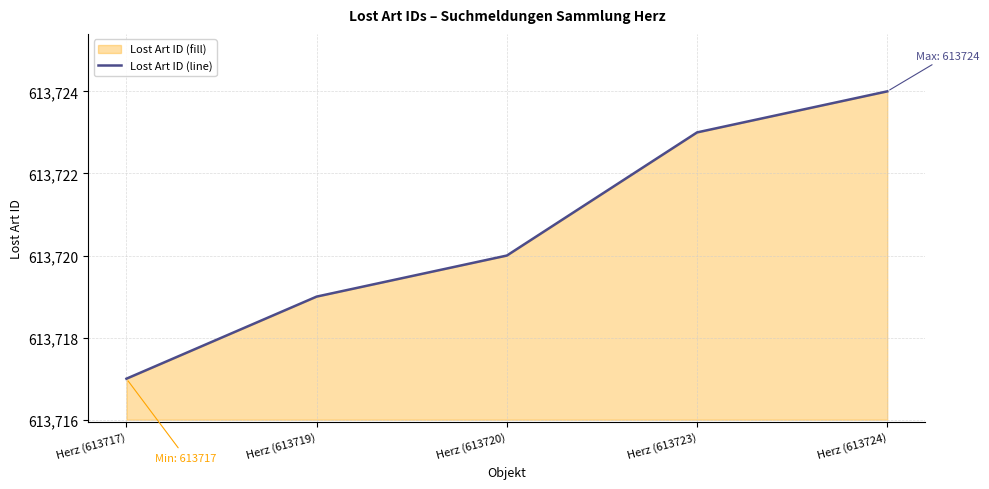

What is the value of the 4th point from the left?

613723